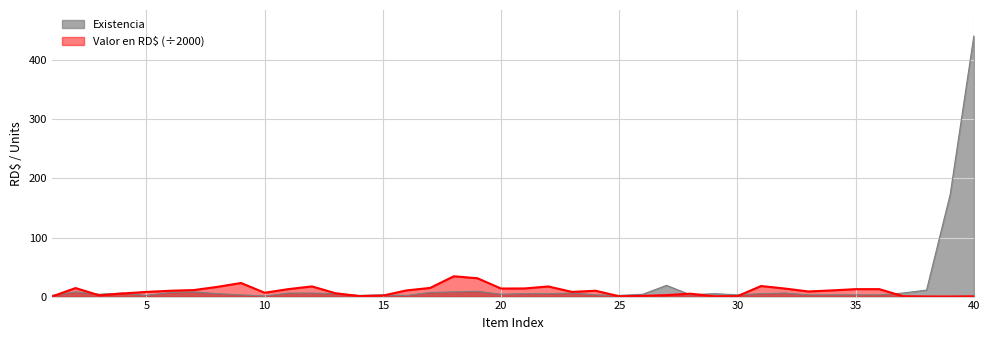

The Valor en RD$ (thousands) series shows 1.2 at 3. True or false?

False